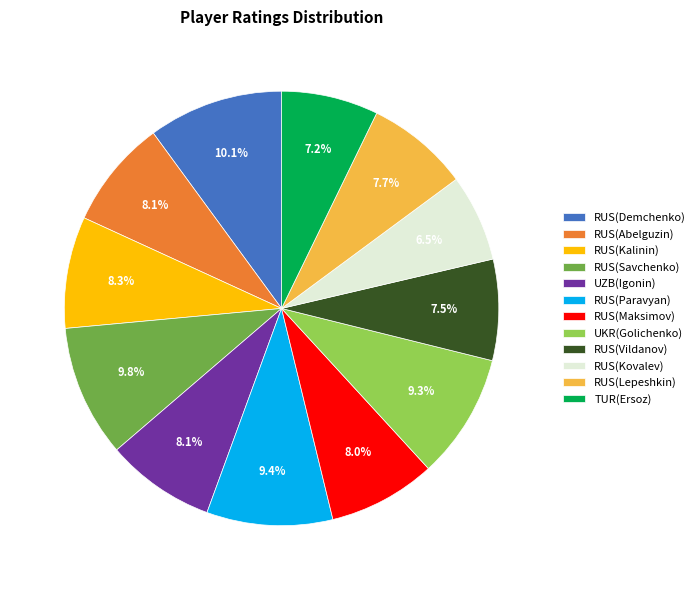

To the nearest percent, what is the difference between the largest and smallest slice percentages?

4%